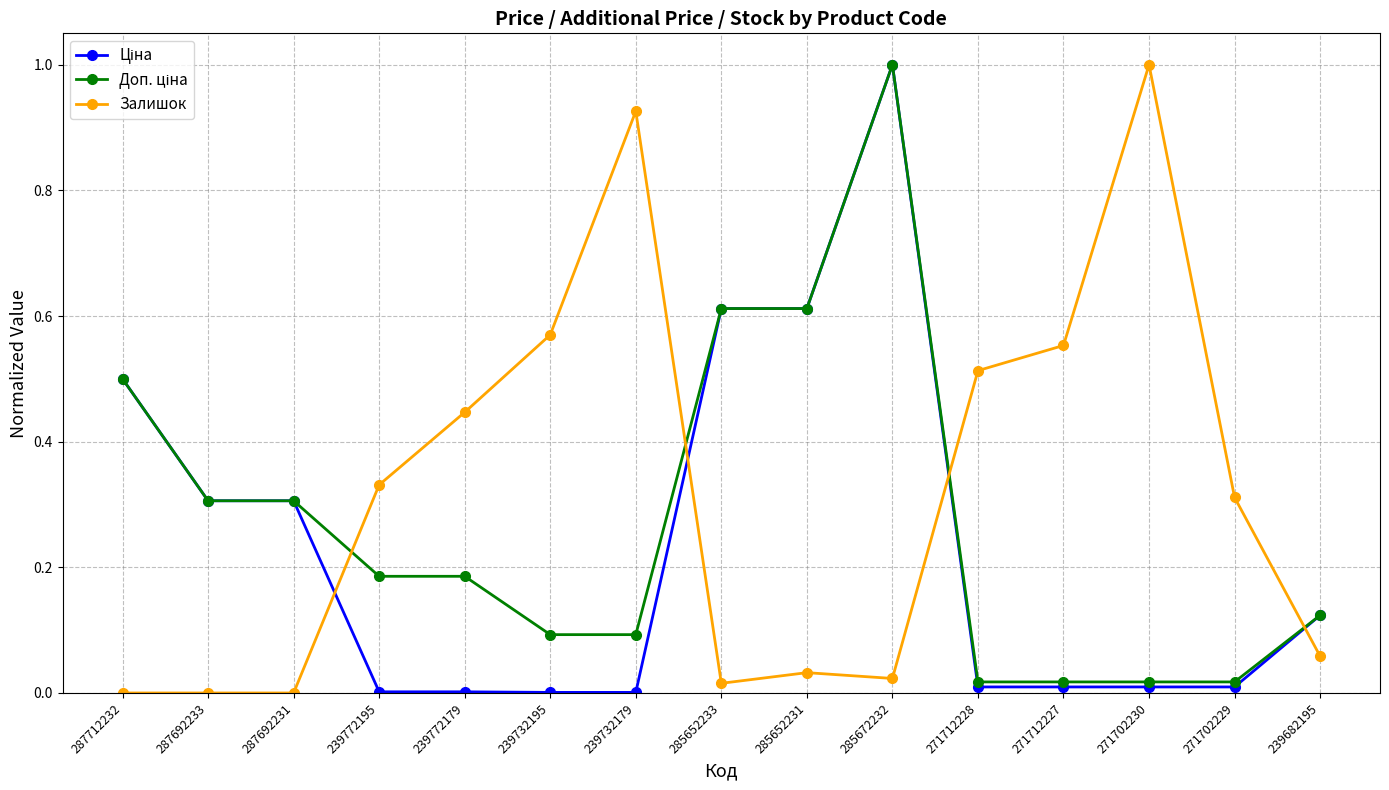

The value of Залишок at 271702230 is 1.0. True or false?

True